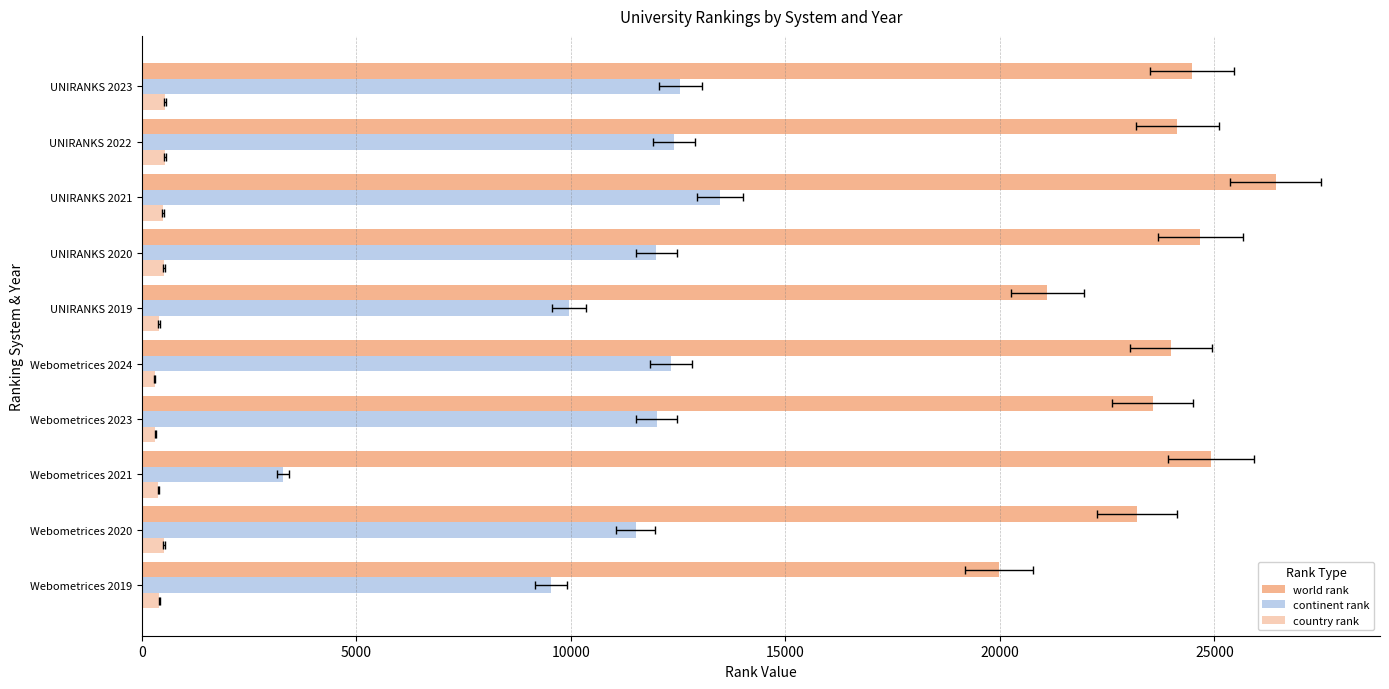

Is it true that continent rank equals 3295 at Webometrices 2021?

True